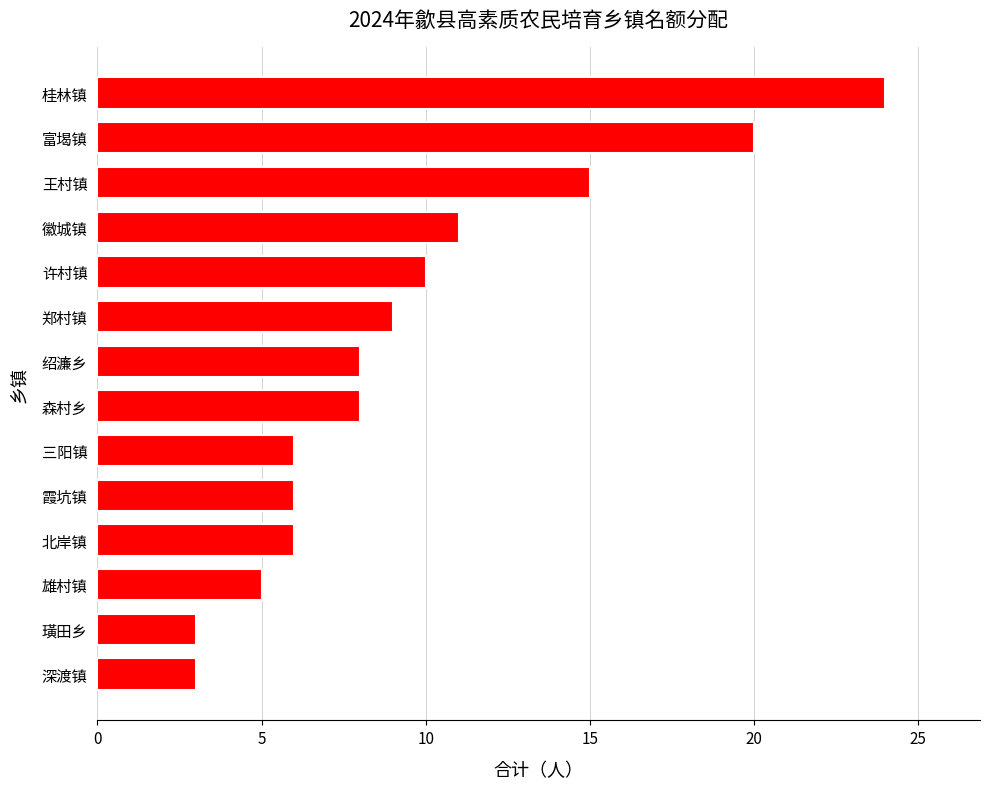

How many bars are there in total?

14